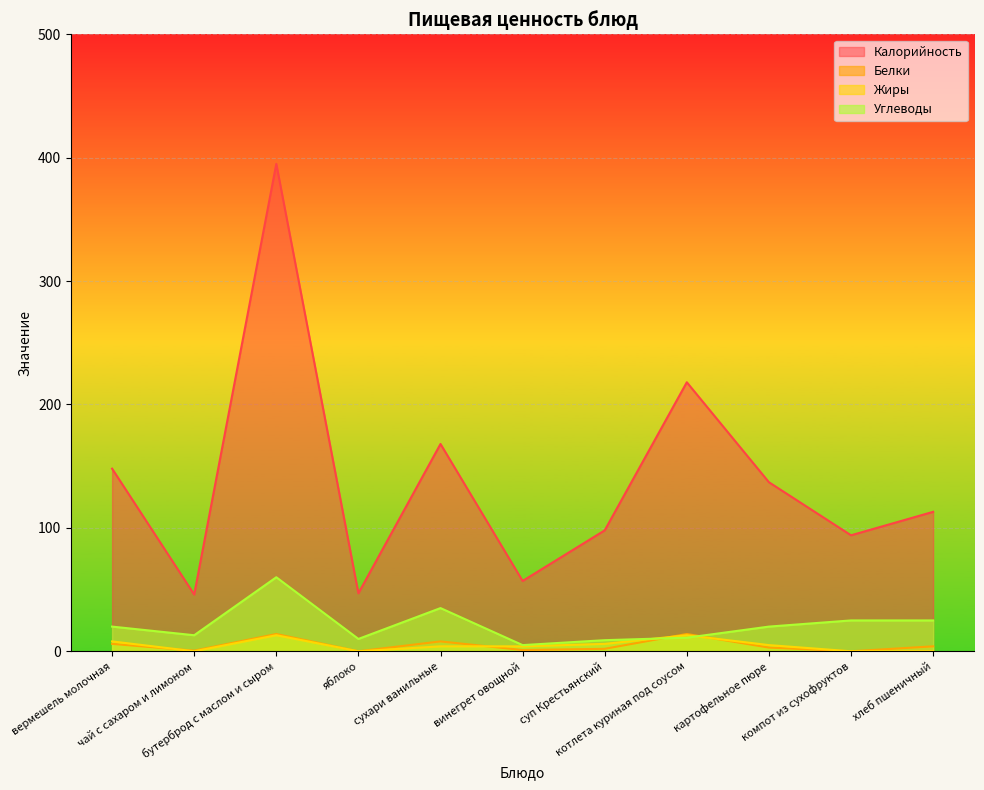

Reading left to right, transcribe all the data shown in this chart.

Калорийность: вермешель молочная=148.0	чай с сахаром и лимоном=46.0	бутерброд с маслом и сыром=395.0	яблоко=47.0	сухари ванильные=168.0	винегрет овощной=57.0	суп Крестьянский=98.0	котлета куриная под соусом=218.0	картофельное пюре=137.0	компот из сухофруктов=94.0	хлеб пшеничный=113.0
Белки: вермешель молочная=6.0	чай с сахаром и лимоном=0.5	бутерброд с маслом и сыром=14.0	яблоко=0.0	сухари ванильные=8.0	винегрет овощной=1.0	суп Крестьянский=2.0	котлета куриная под соусом=14.0	картофельное пюре=3.0	компот из сухофруктов=0.0	хлеб пшеничный=4.0
Жиры: вермешель молочная=8.0	чай с сахаром и лимоном=0.0	бутерброд с маслом и сыром=13.0	яблоко=0.0	сухари ванильные=4.0	винегрет овощной=4.0	суп Крестьянский=6.0	котлета куриная под соусом=13.0	картофельное пюре=5.0	компот из сухофруктов=0.0	хлеб пшеничный=0.0
Углеводы: вермешель молочная=20.0	чай с сахаром и лимоном=13.0	бутерброд с маслом и сыром=60.0	яблоко=10.0	сухари ванильные=35.0	винегрет овощной=5.0	суп Крестьянский=9.0	котлета куриная под соусом=11.0	картофельное пюре=20.0	компот из сухофруктов=25.0	хлеб пшеничный=25.0